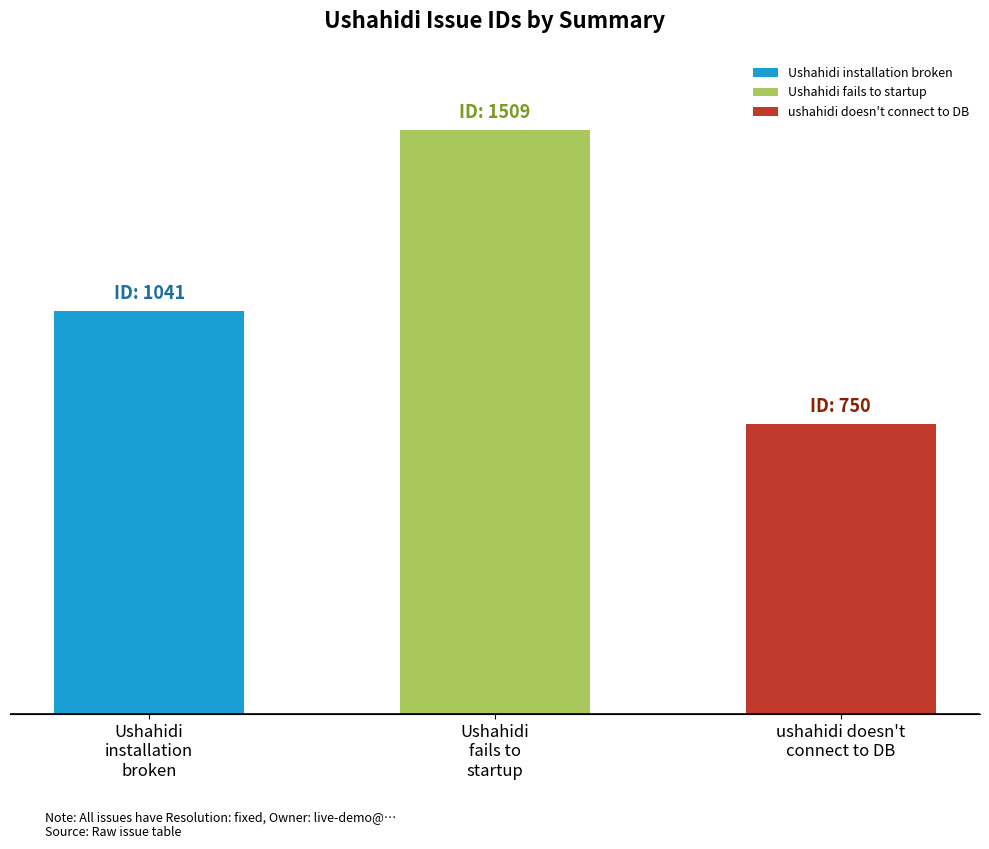

Does the chart contain any negative values?

No